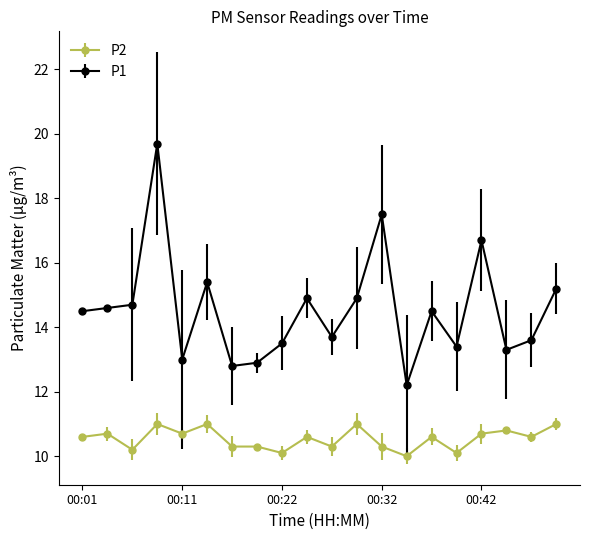

What is the greatest value displayed?

19.7